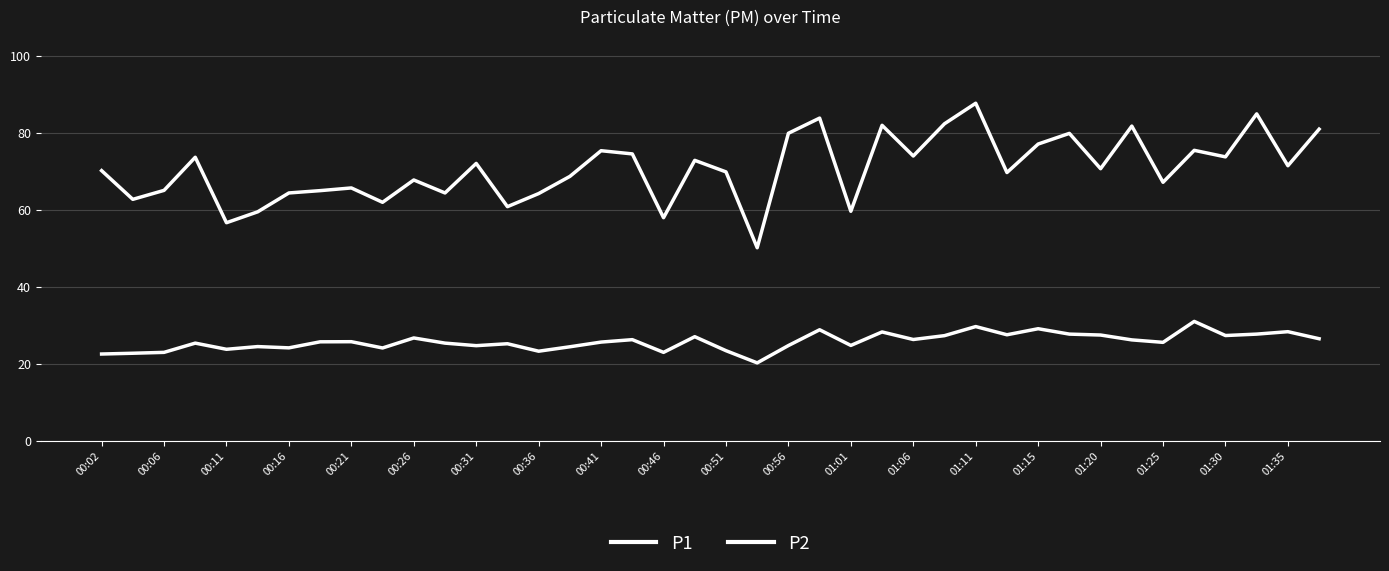

Does the chart display data point markers on the line(s)?

No